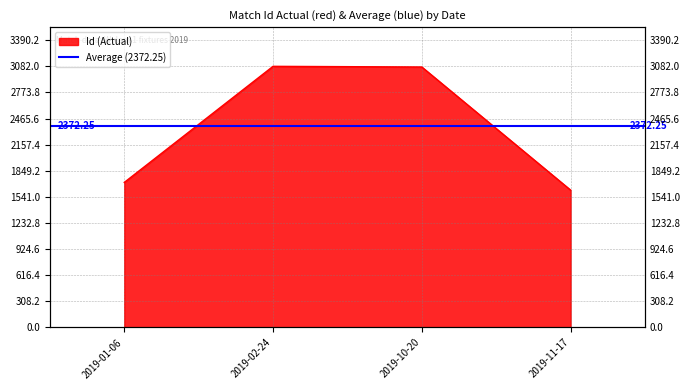

What is the difference between the values at 2019-02-24 and 2019-11-17?

1461